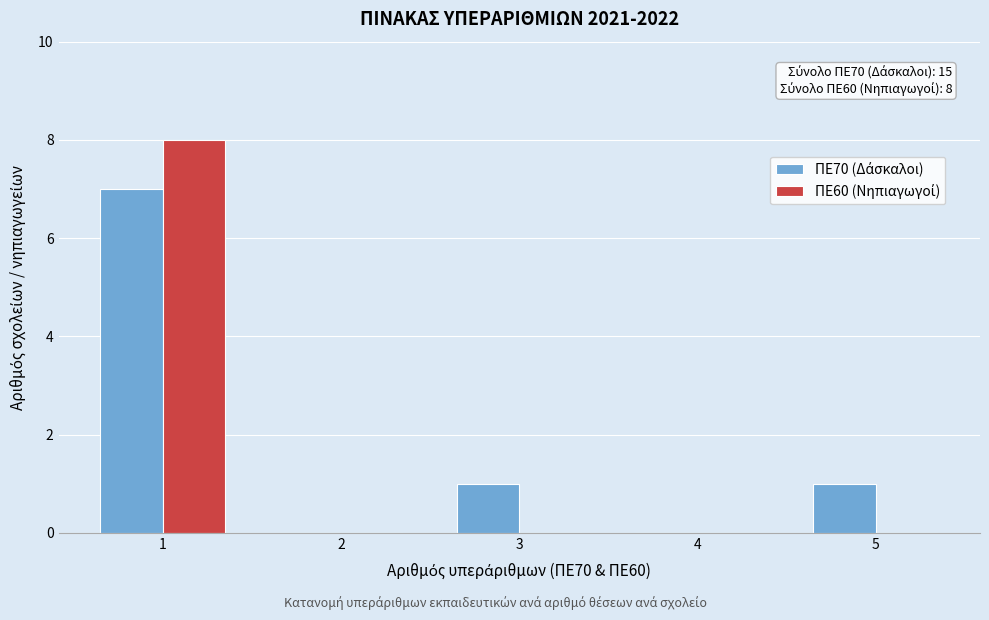

In the ΠΕ70 (Δάσκαλοι) series, which range on the x-axis has the tallest bar?

0.5 to 1.5